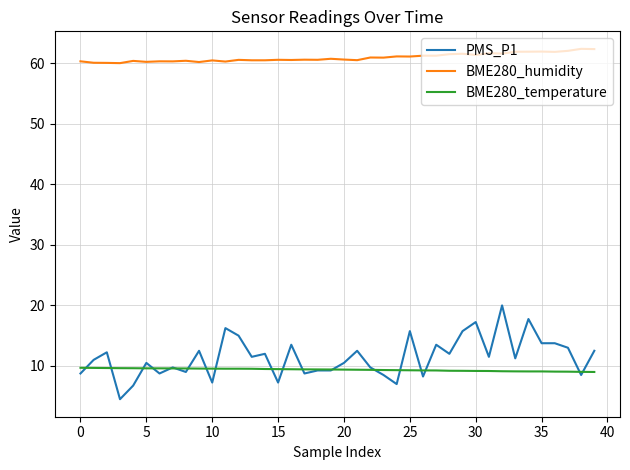

What is the minimum value for BME280_temperature?

9.0